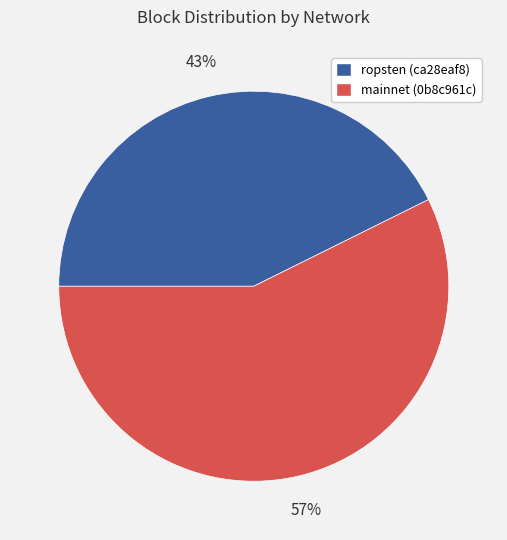

How many segments does this pie chart have?

2